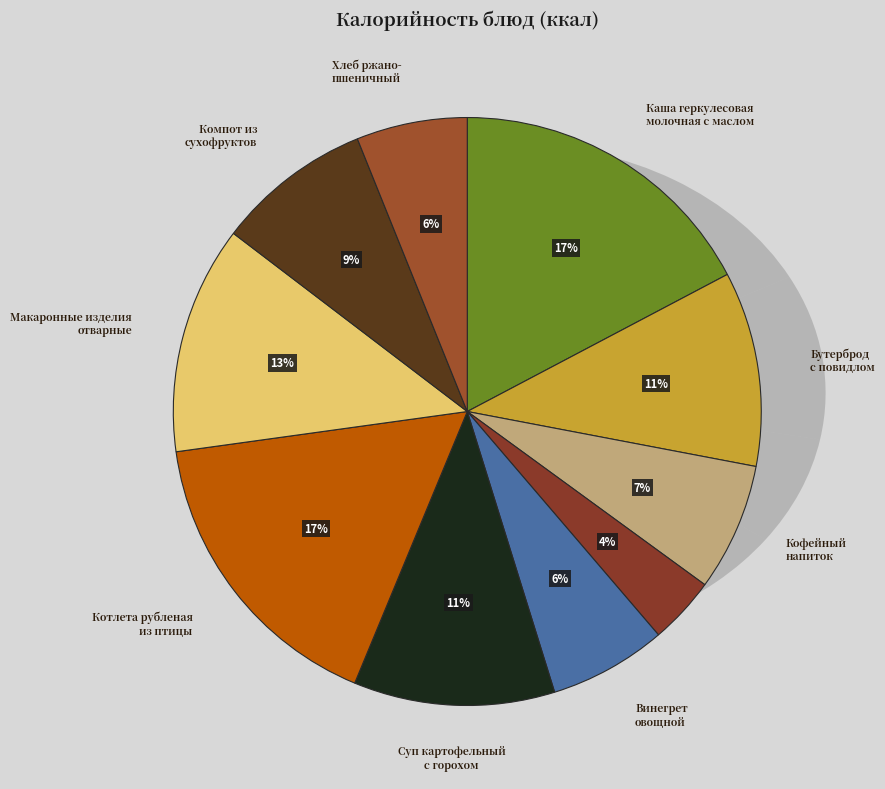

Which category has the biggest portion of the pie?

Каша геркулесовая
молочная с маслом